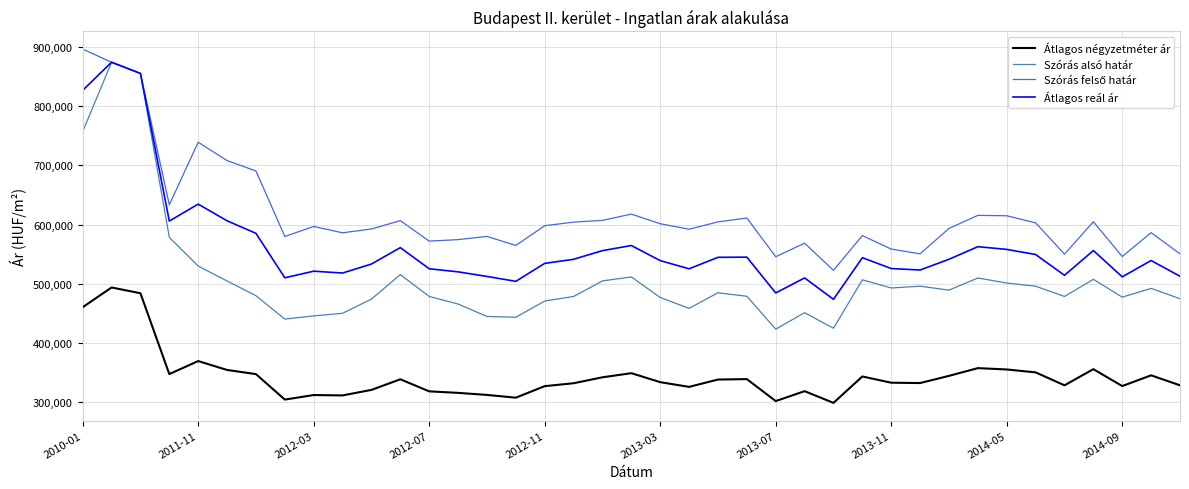

Does the chart display data point markers on the line(s)?

No